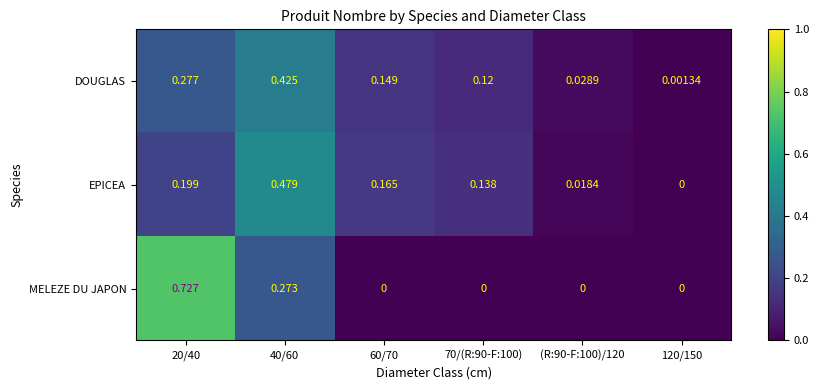

Which series changed the most between 20/40 and 40/60?

MELEZE DU JAPON